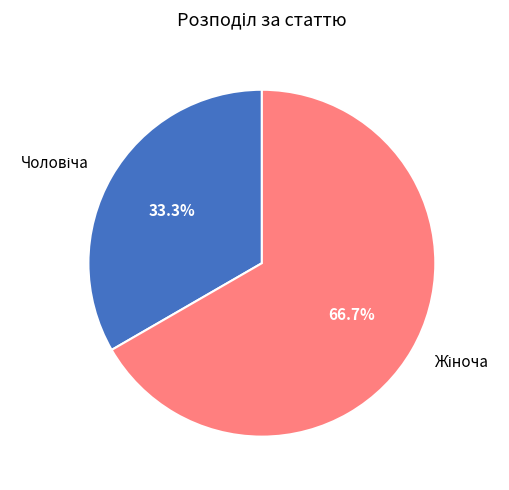

Is there any slice that represents more than half of the pie?

Yes